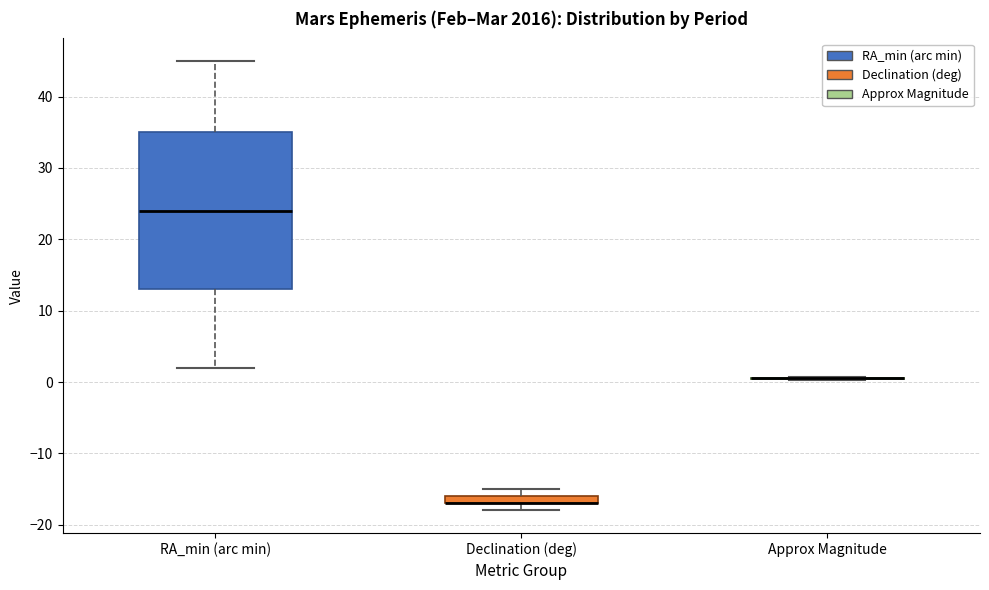

Which box is the tallest, from its lower edge to its upper edge?

RA_min (arc min)